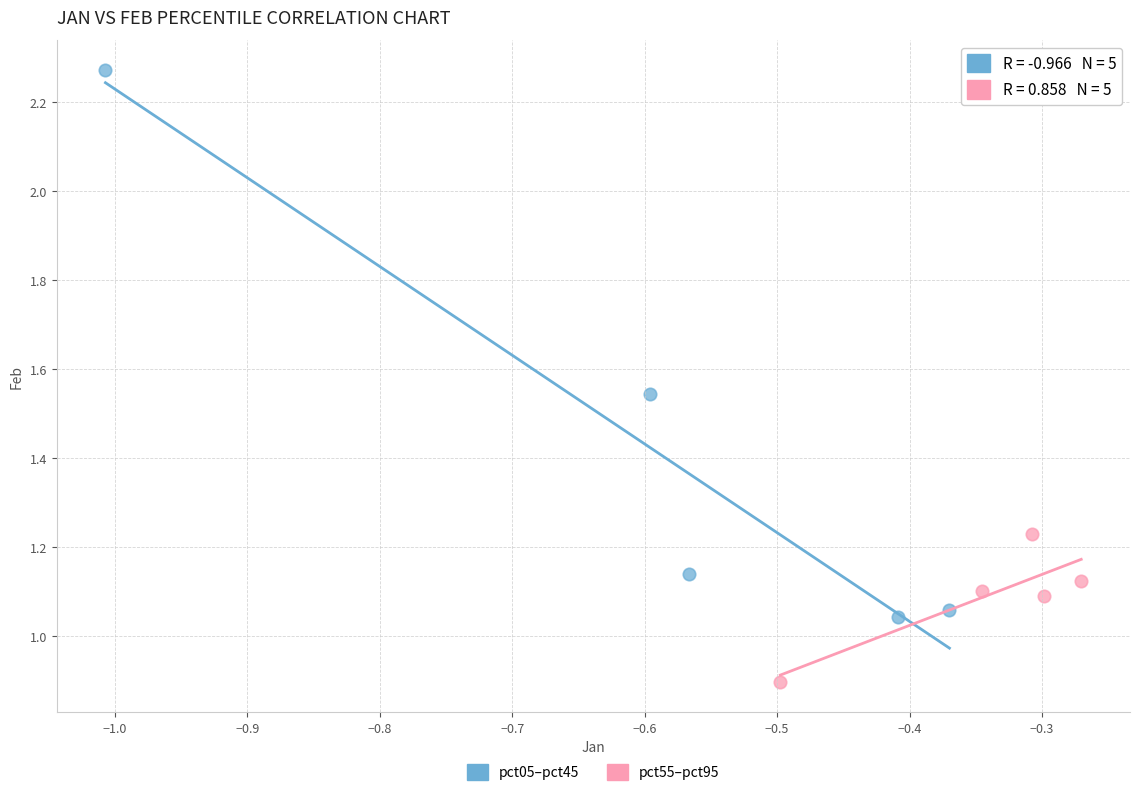

Which series contains the highest Y value?

pct05–pct45